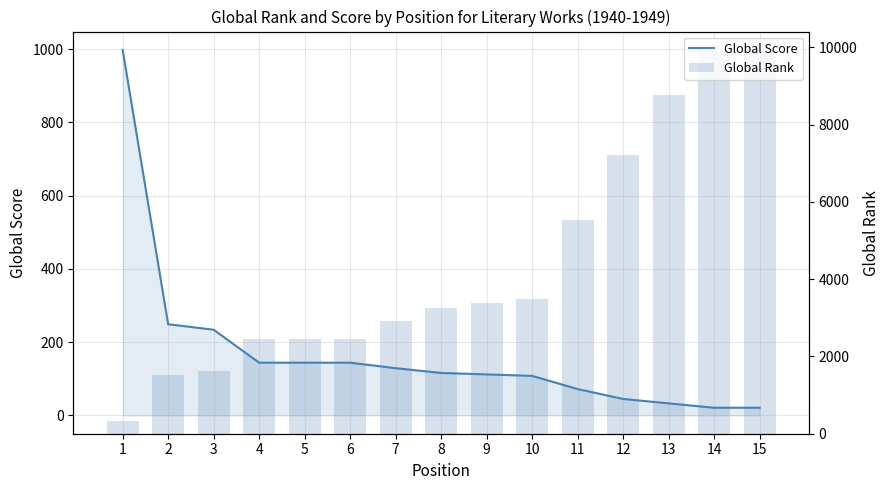

Which has a higher value, 10 or 7?

7